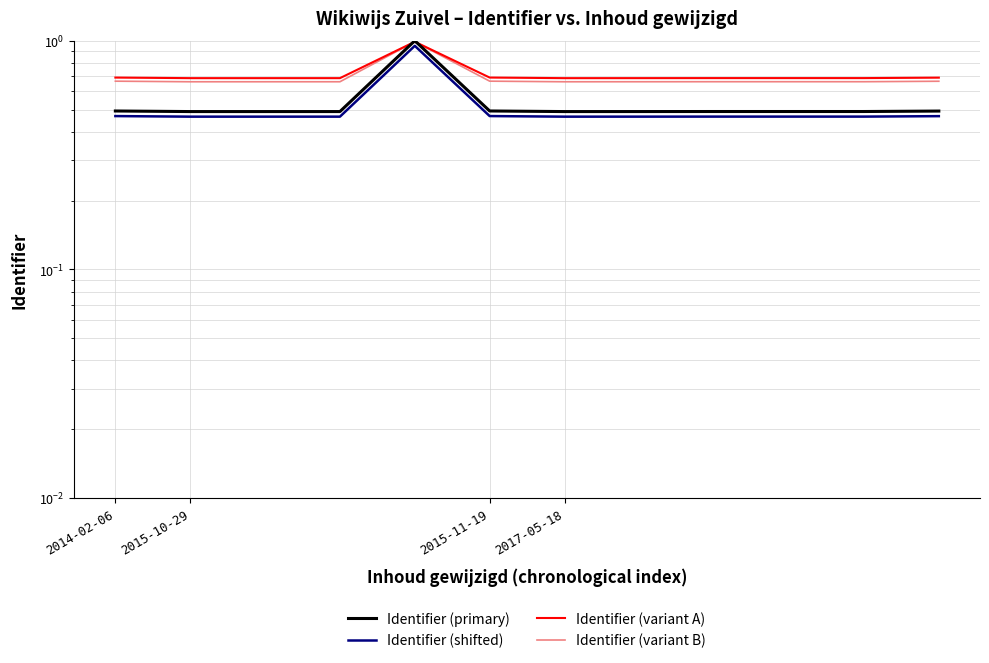

Read the Identifier (variant A) value at 10.

0.7